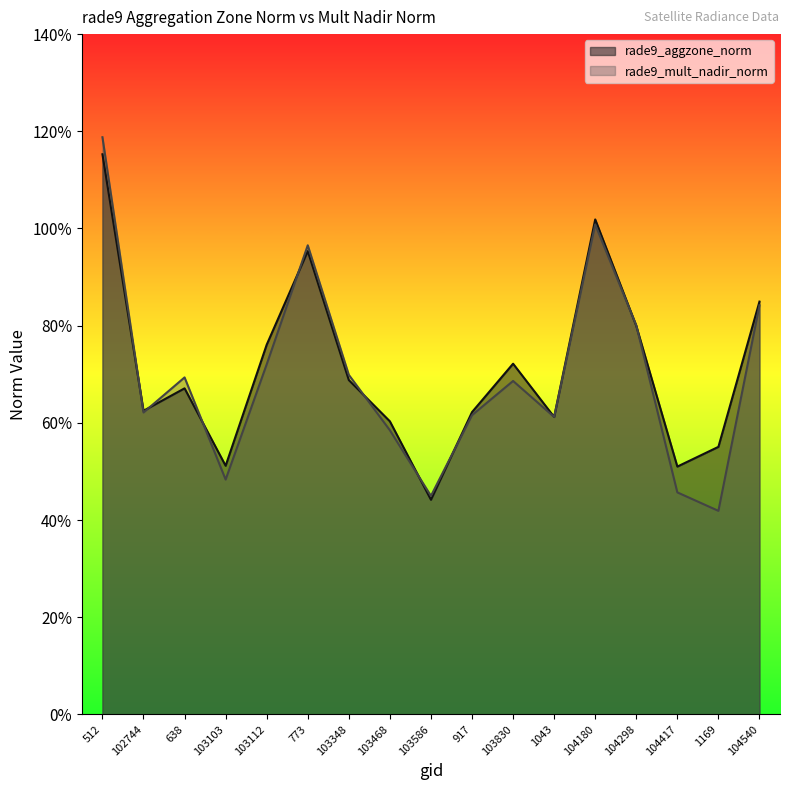

Which series changed the most between 102744 and 917?

rade9_mult_nadir_norm